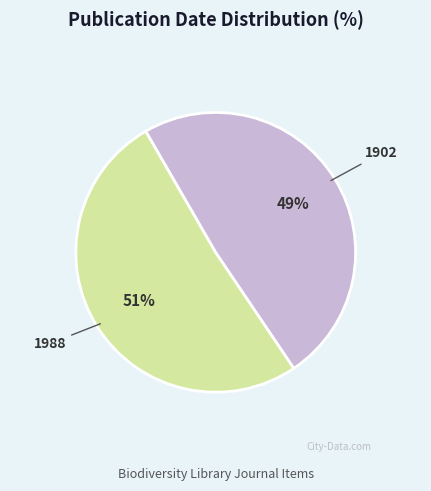

To the nearest percent, what is the average slice percentage?

50%